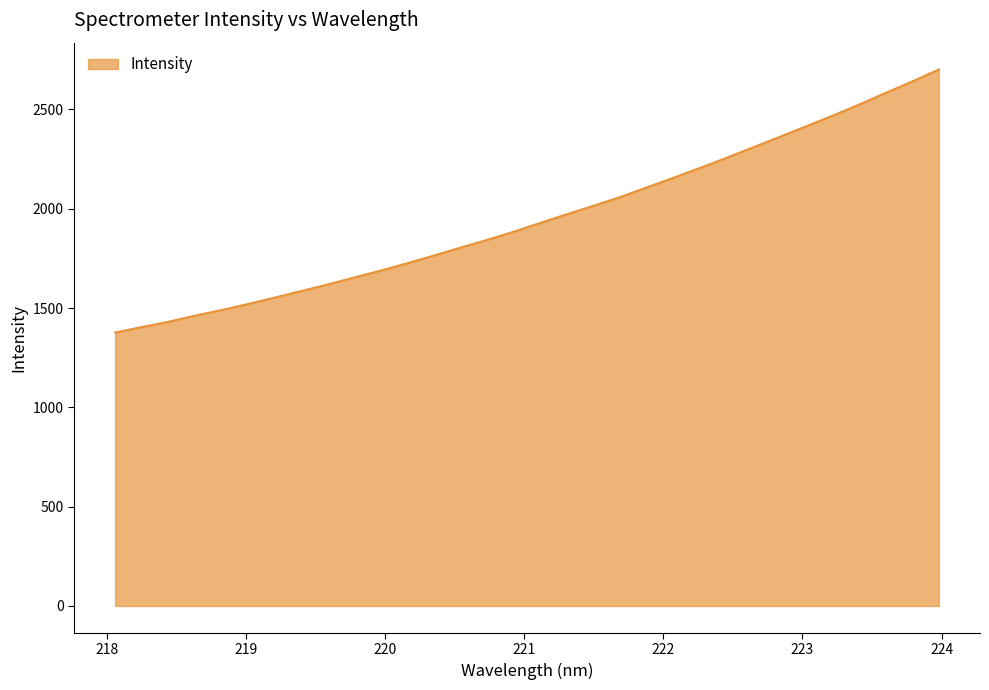

What is the greatest value displayed?

2700.7